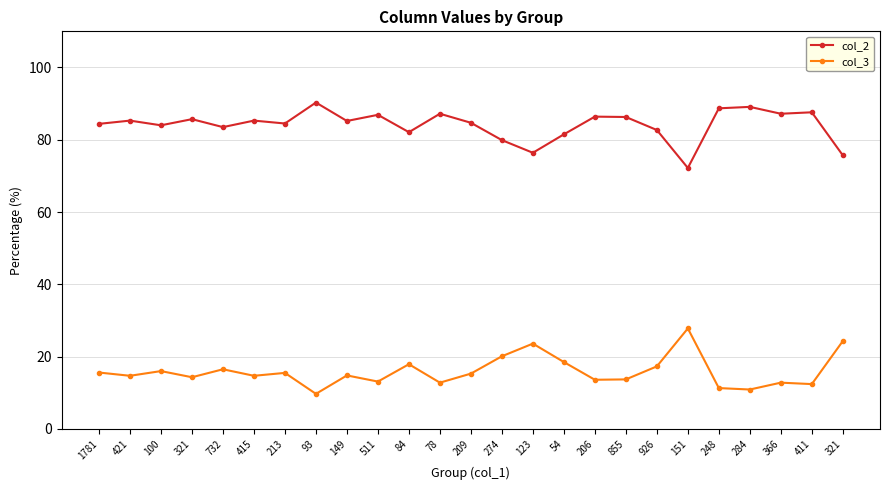

Rank the series at 855 from highest to lowest value.

col_2, col_3